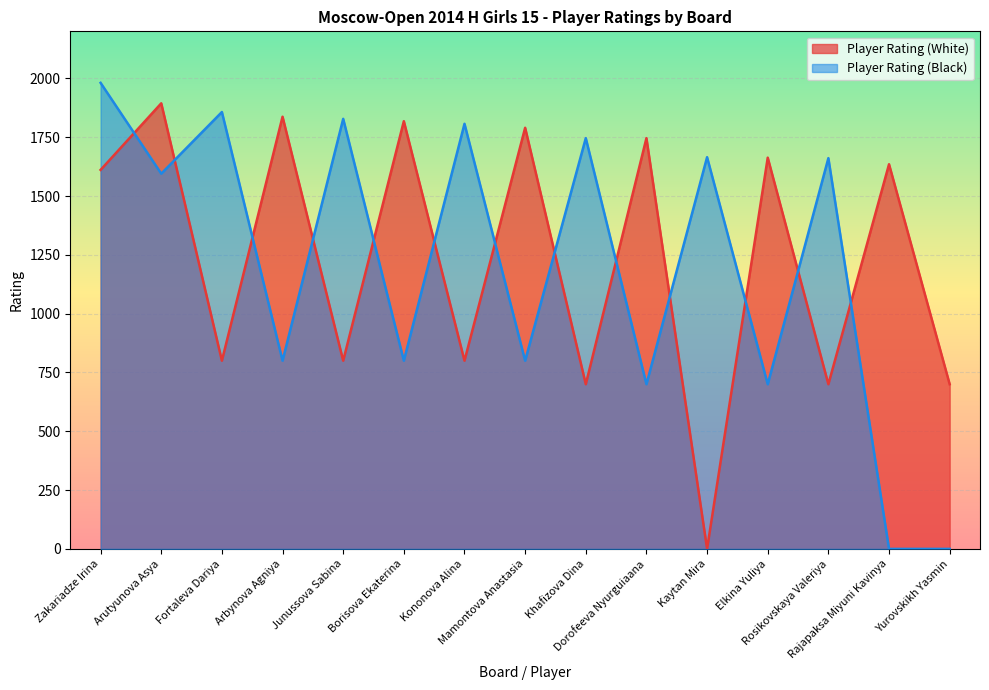

How many positive values does the Player Rating (Black) series have?

13